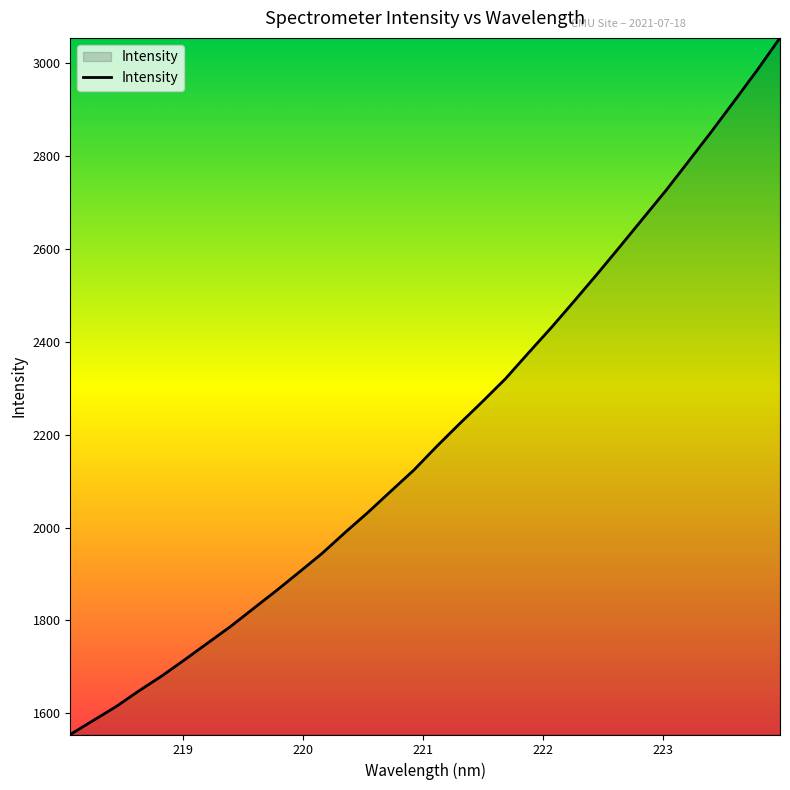

What is the maximum value shown in the chart?

3054.8